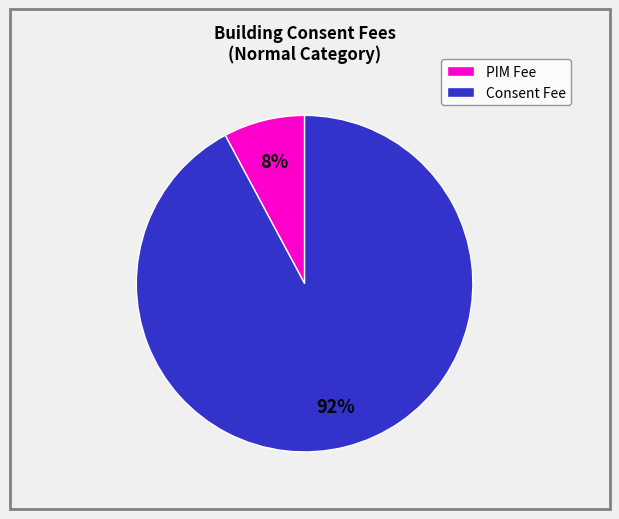

Does any single category account for the majority?

Yes